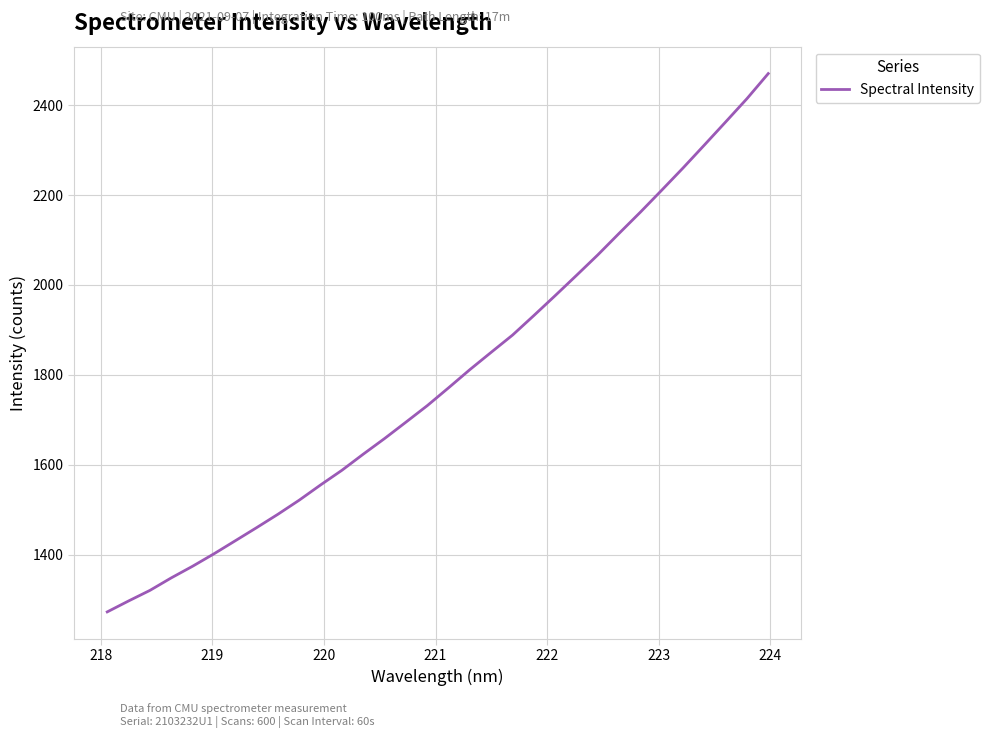

What is the difference between the maximum and minimum values?

1196.6